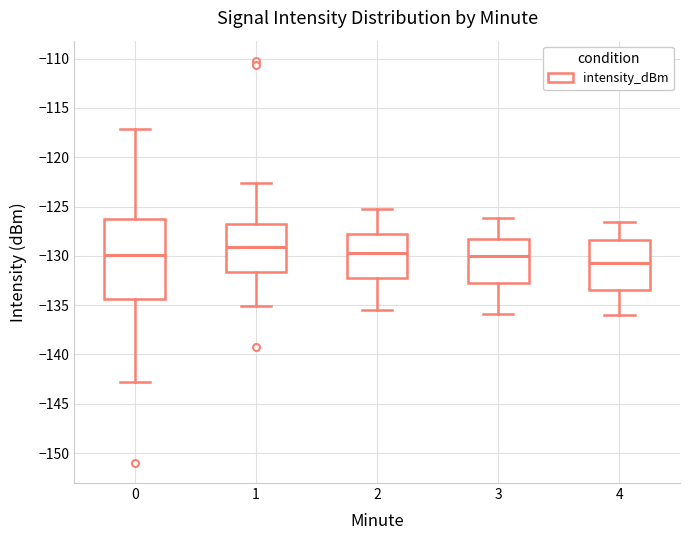

Where does the median line of the box at x = 0 sit on the y-axis? The values are not printed on the chart, so give them approximately, as read against the axis.

-130.0